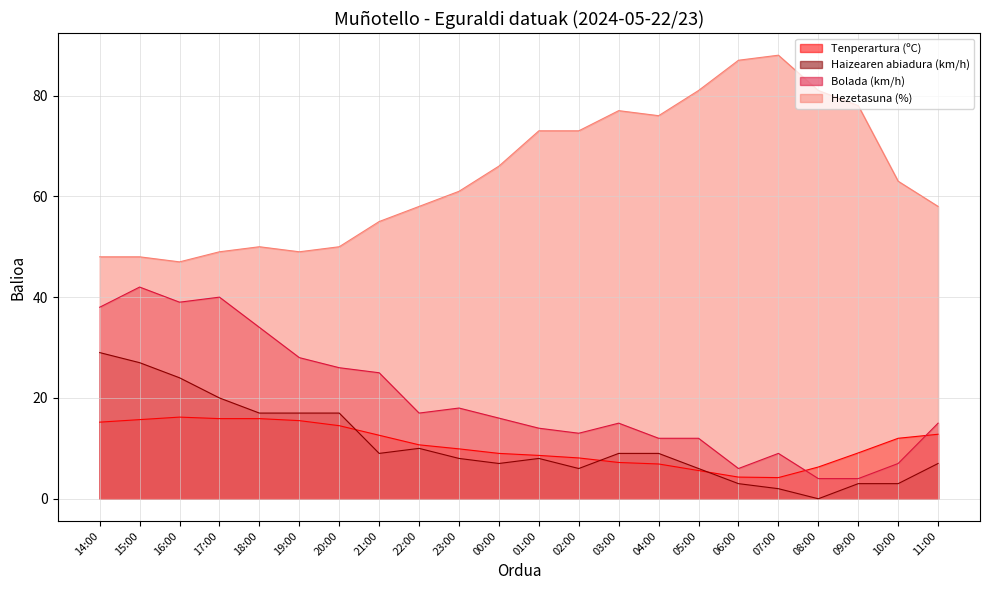

True or false: Haizearen abiadura (km/h) and Hezetasuna (%) cross at least once.

False